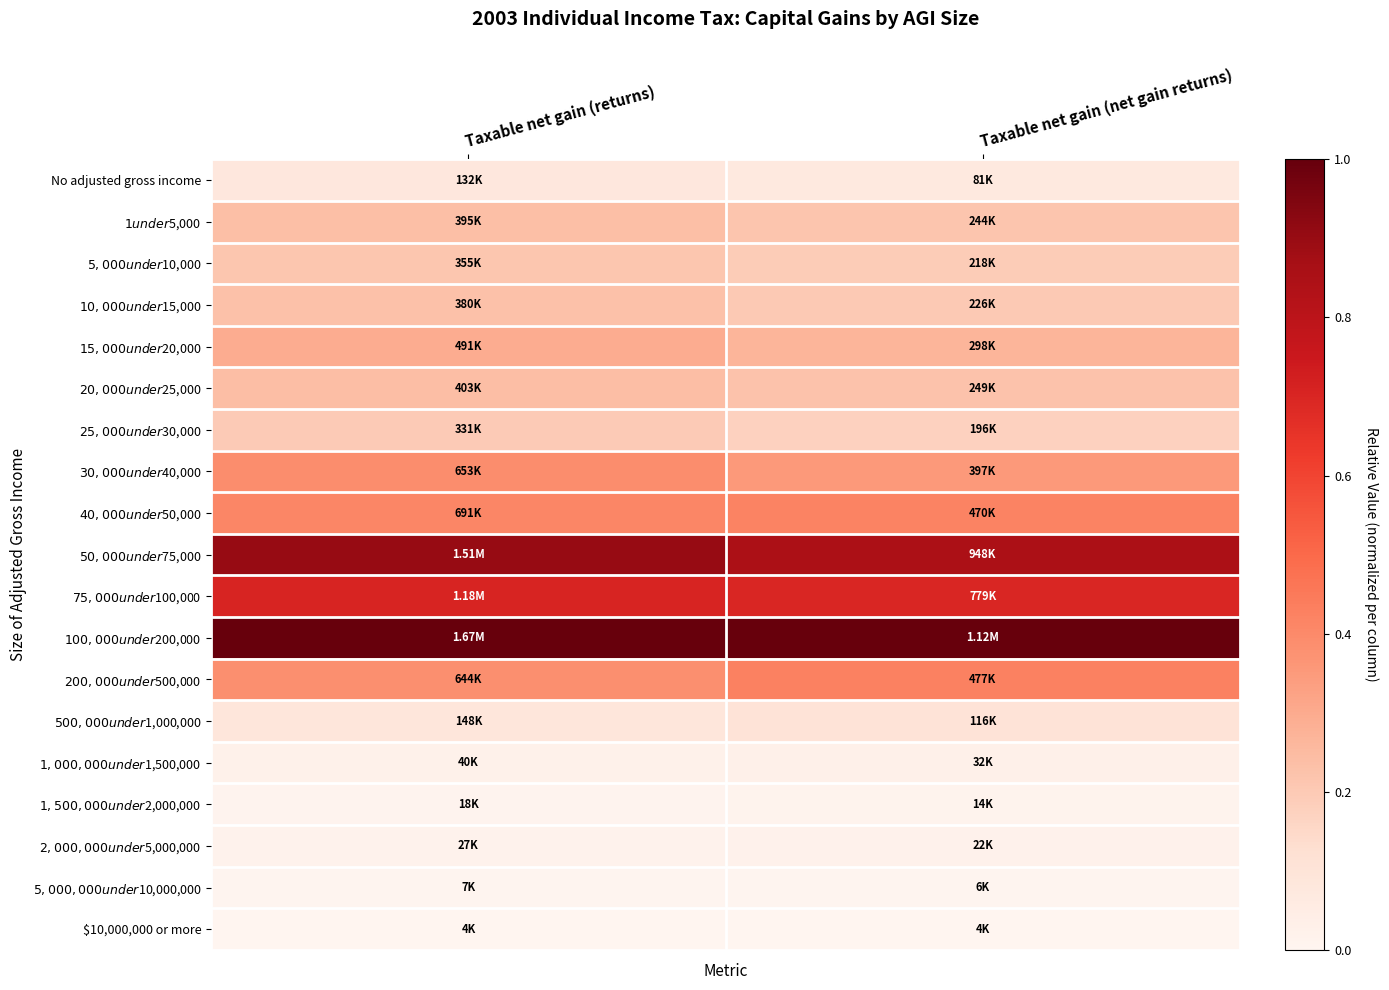

Which series has the largest total across all categories?

$100,000 under $200,000